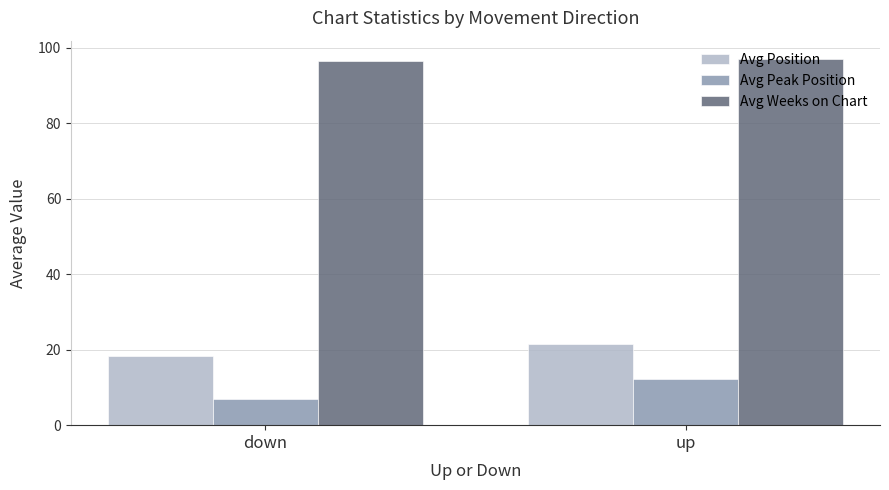

What are all the series names shown in the legend?

Avg Position, Avg Peak Position, Avg Weeks on Chart